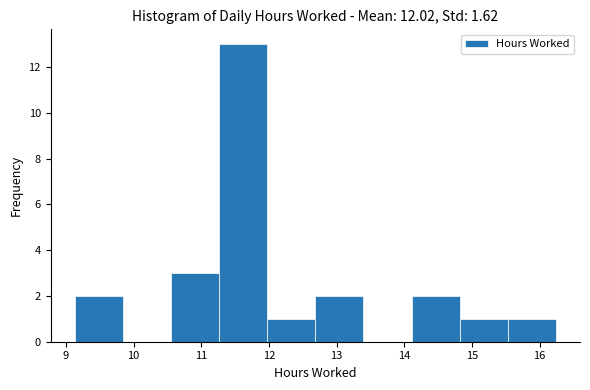

What is the height of the bar covering 15.5 to 16.2 on the x-axis? Neither the bar edges nor the heights are printed on the chart, so give them approximately, as read against the axes.

1